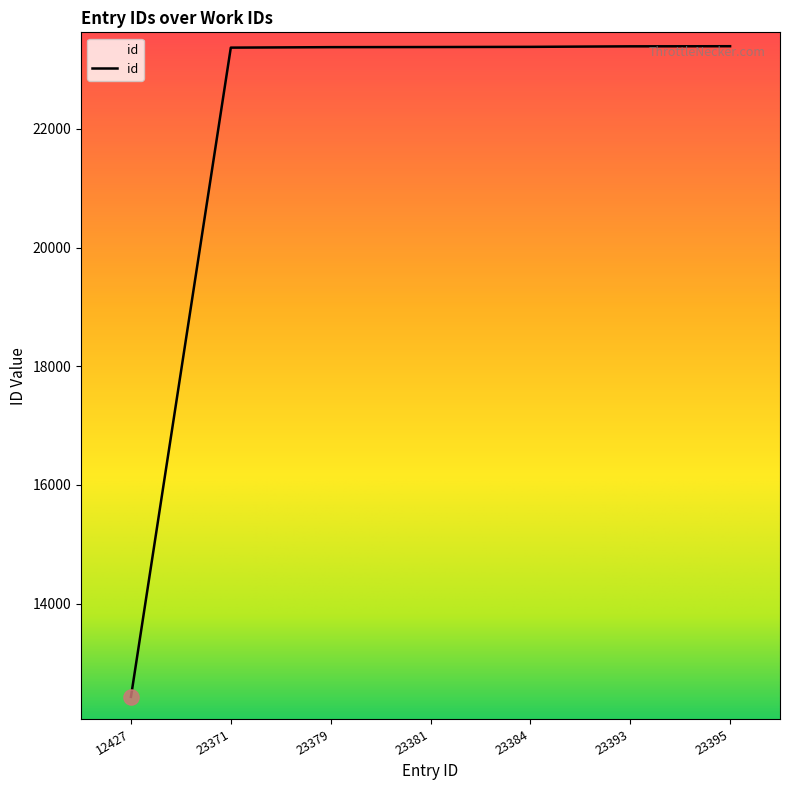

What is the ratio of the value at 23379 to the value at 23393?

1.0